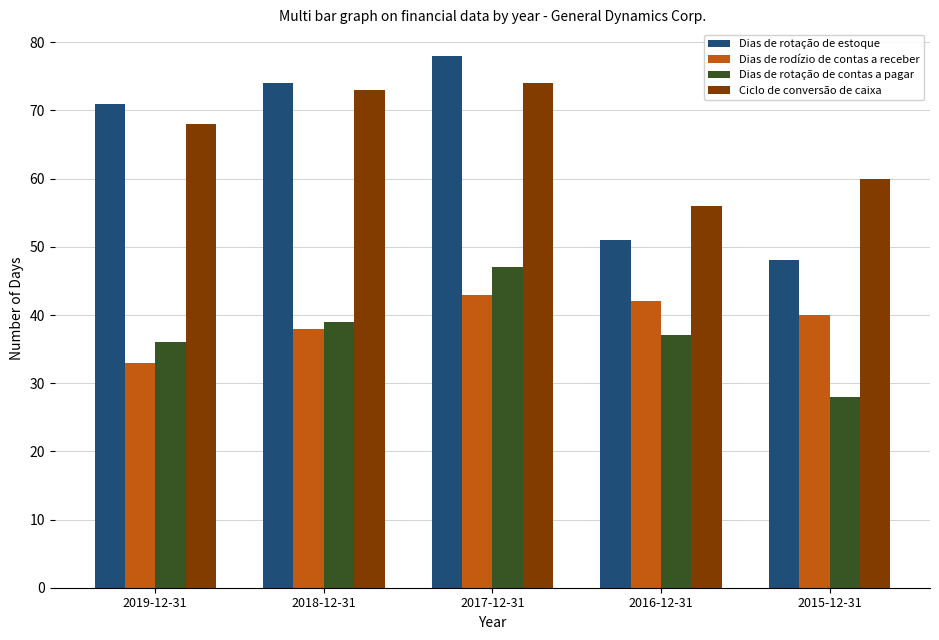

Which series changed the most between 2019-12-31 and 2016-12-31?

Dias de rotação de estoque